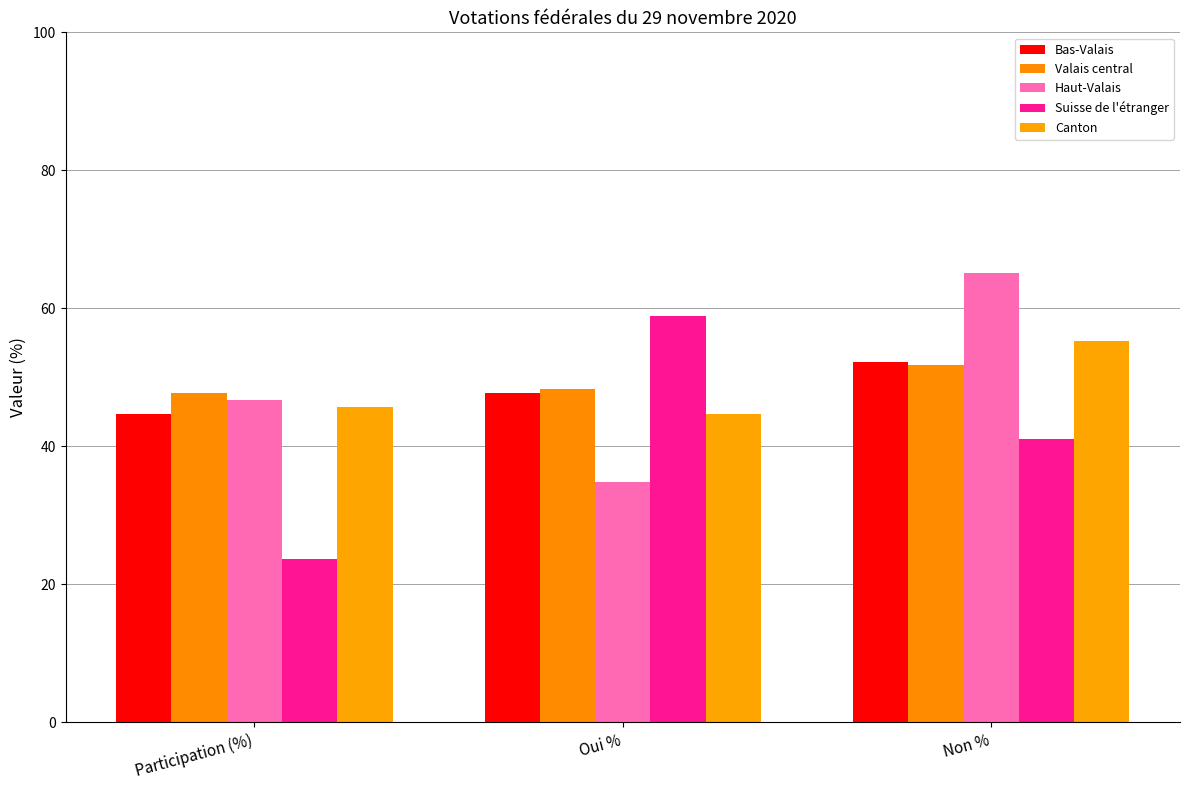

The Canton series shows 45.8 at Participation (%). True or false?

True